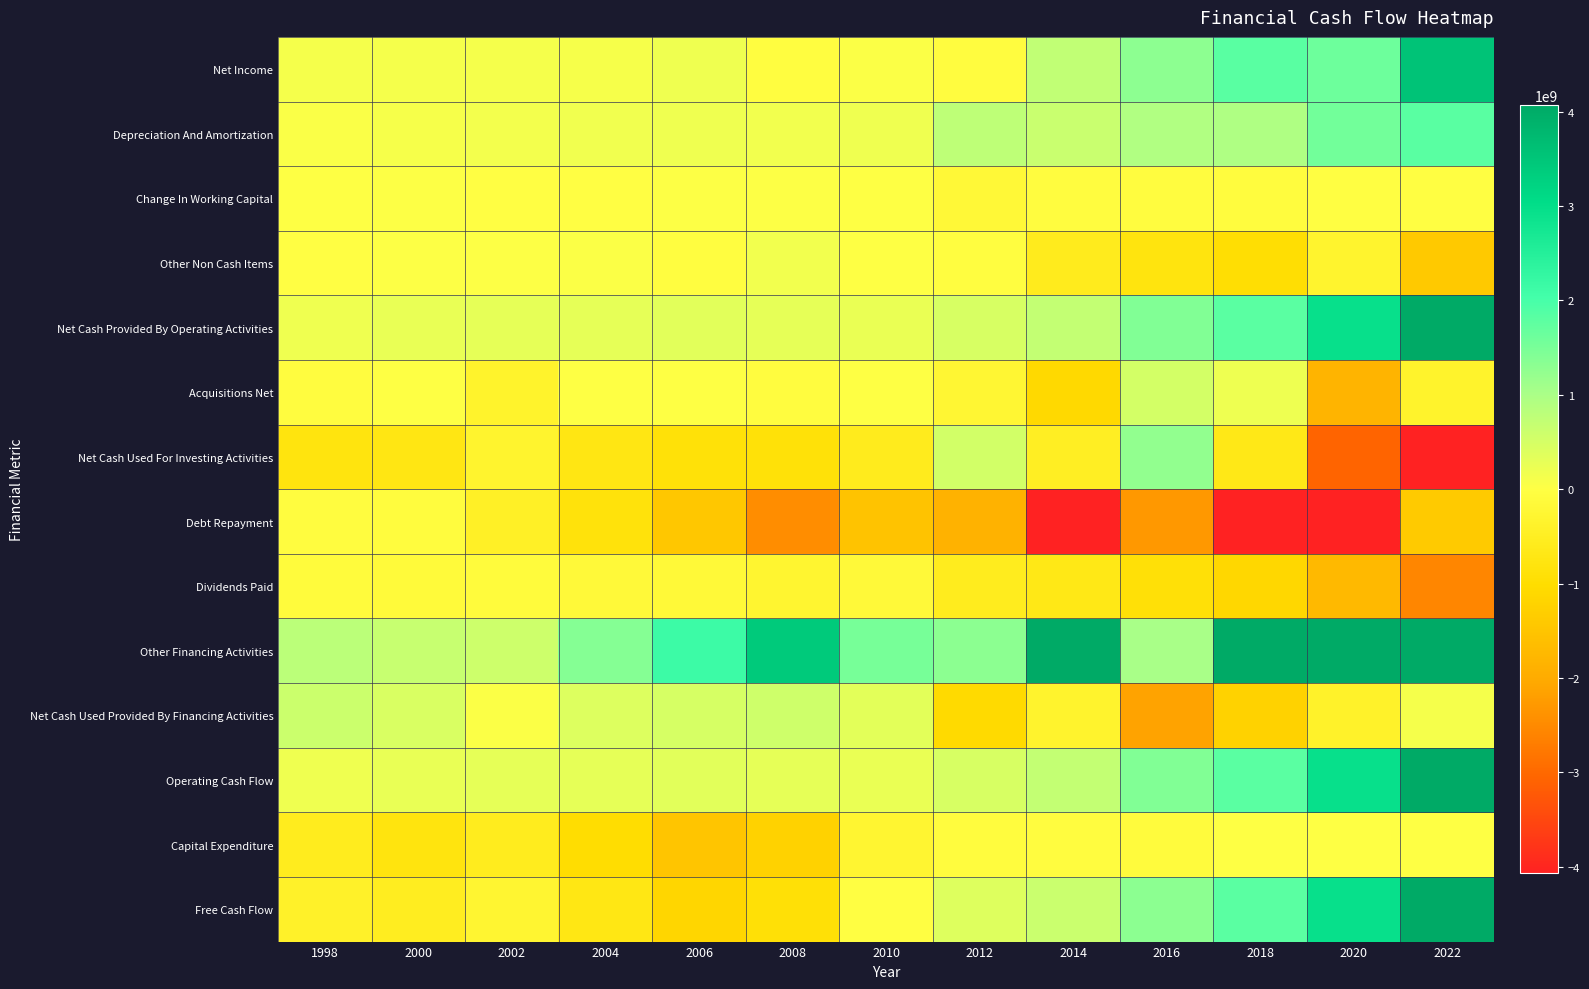

Rank the series by their maximum value, from highest to lowest.

Other Financing Activities, Net Cash Provided By Operating Activities, Operating Cash Flow, Free Cash Flow, Net Income, Depreciation And Amortization, Net Cash Used For Investing Activities, Net Cash Used Provided By Financing Activities, Acquisitions Net, Other Non Cash Items, Change In Working Capital, Capital Expenditure, Debt Repayment, Dividends Paid